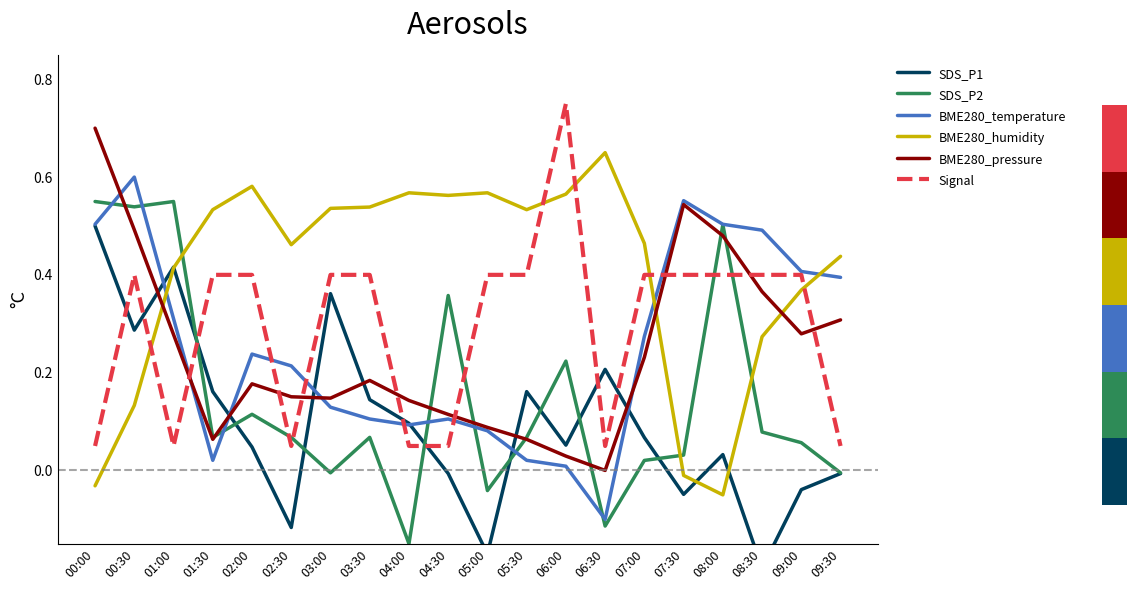

What position from the left is 03:30?

8